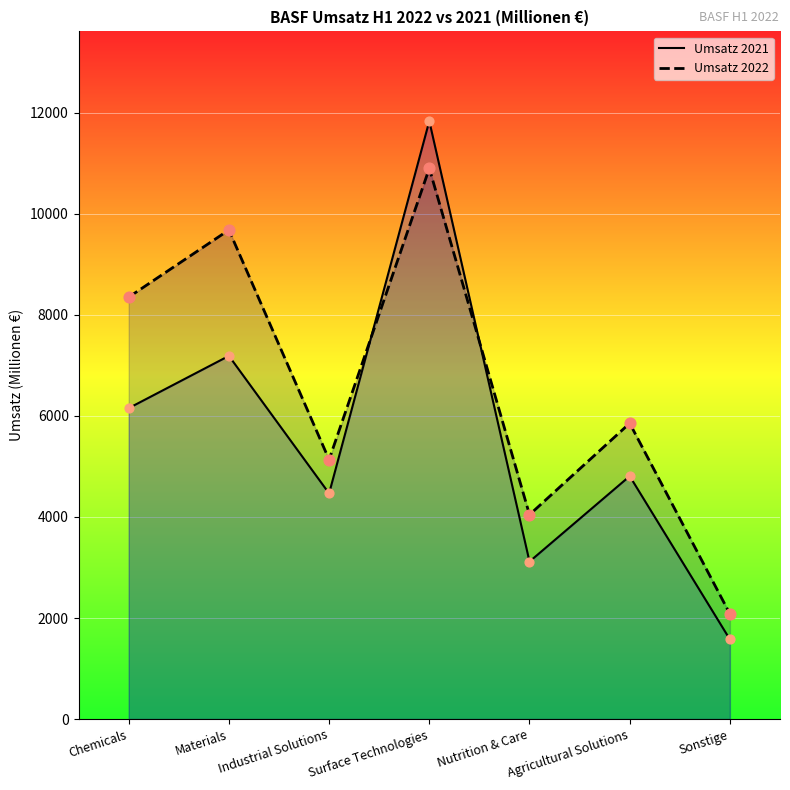

At how many categories does at least one series exceed 5639?

4